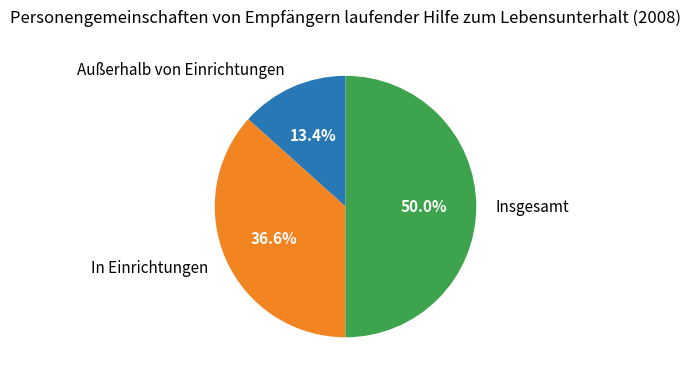

Which has a higher value, Außerhalb von Einrichtungen or In Einrichtungen?

In Einrichtungen